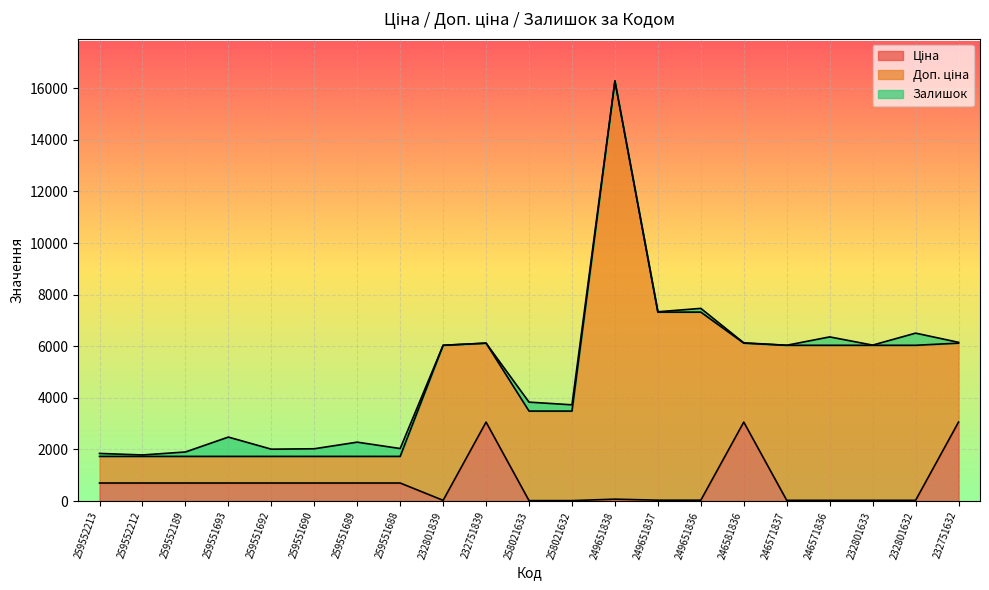

What is the sum of the Доп. ціна values at 259552213 and 232751632?

4091.4